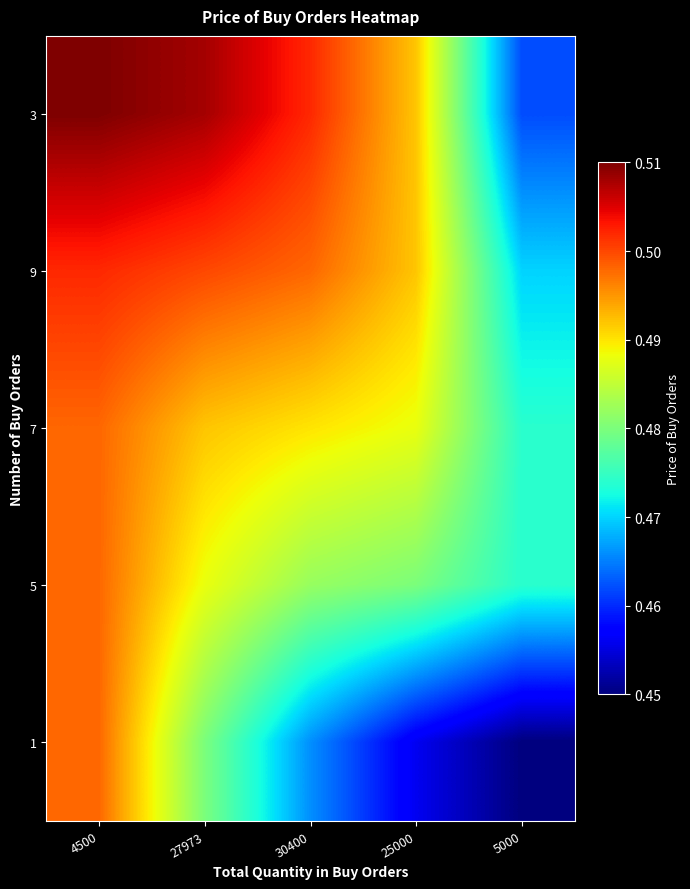

What is the total value across all series at 30400?

2.4